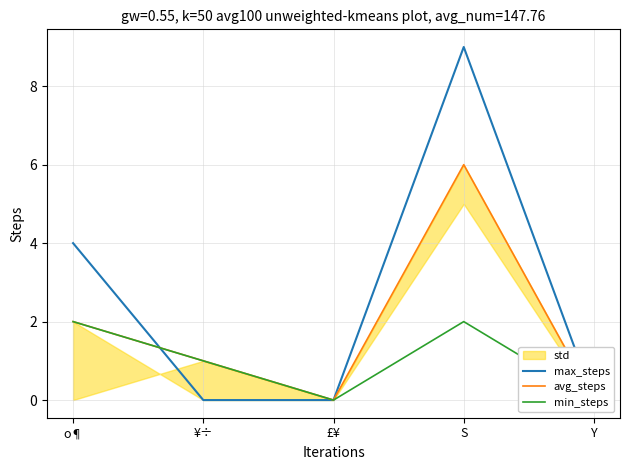

True or false: max_steps has a value of 0 at ¥÷.

True